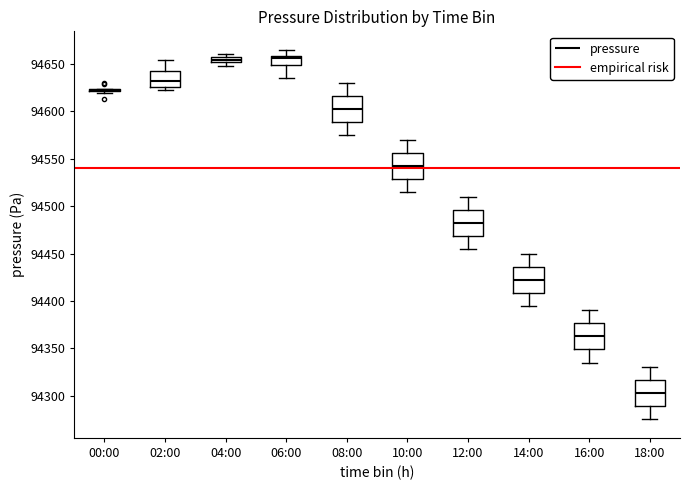

Where does the upper whisker of the box for 16:00 end on the y-axis? The values are not printed on the chart, so give them approximately, as read against the axis.

94390